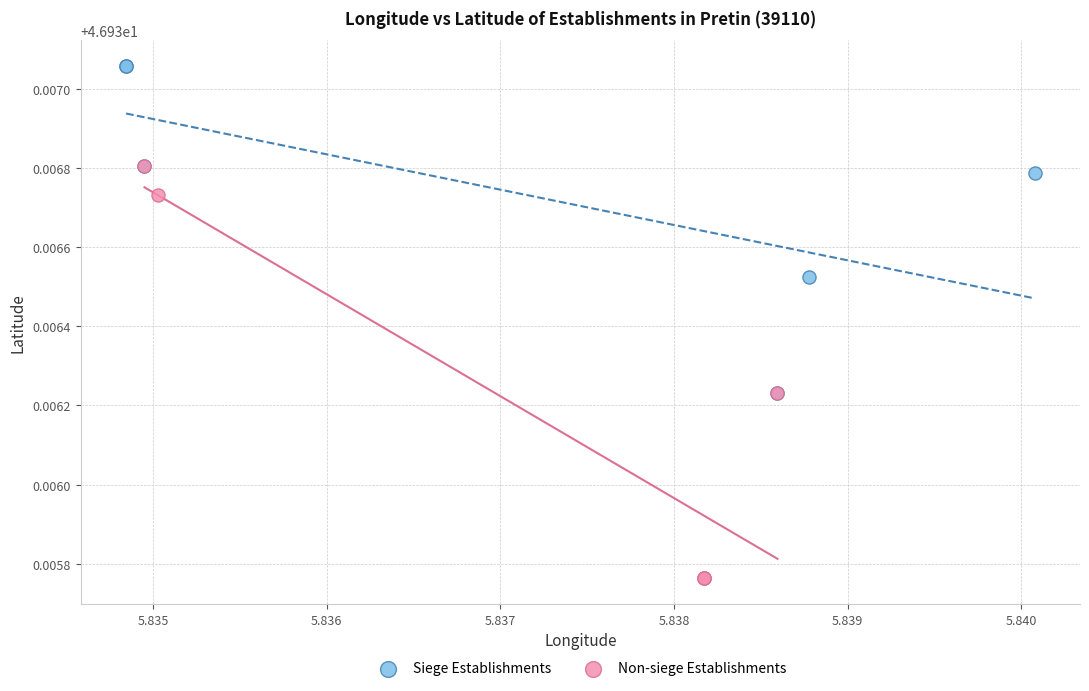

Which series reaches the minimum Y coordinate?

Non-siege Establishments